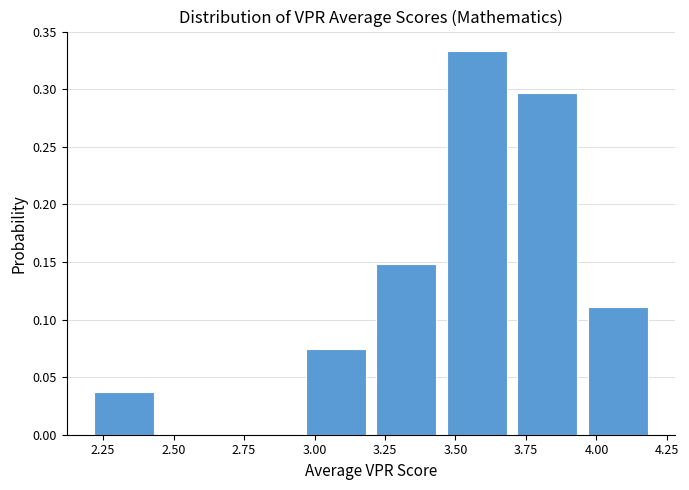

What is the height of the bar covering 3.20 to 3.45 on the x-axis? The values are not printed on the chart, so give them approximately, as read against the axis.

0.150